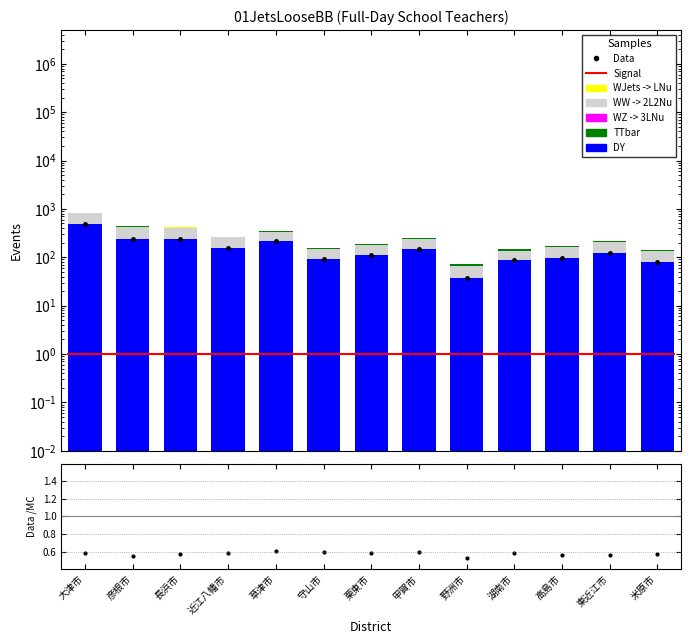

Which series has the largest range (max minus min)?

DY